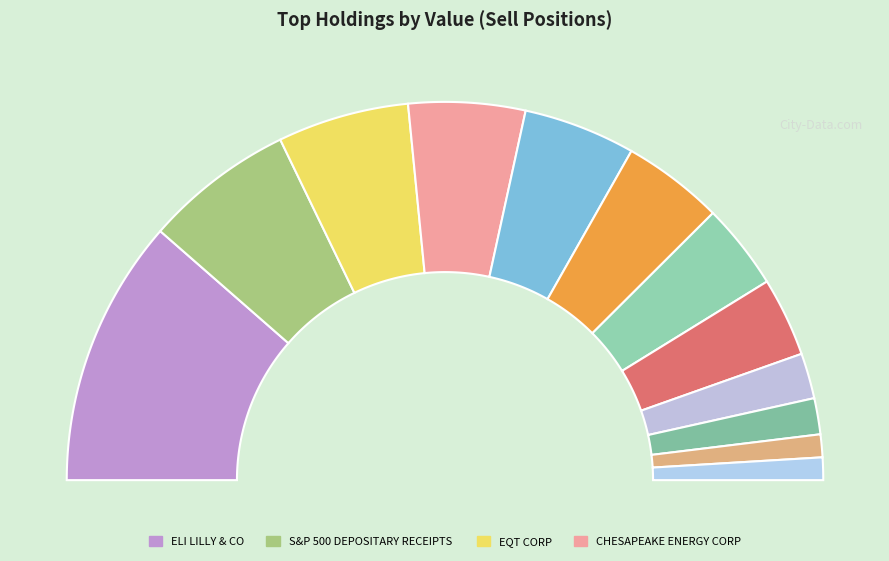

Which category has the biggest portion of the pie?

ELI LILLY & CO